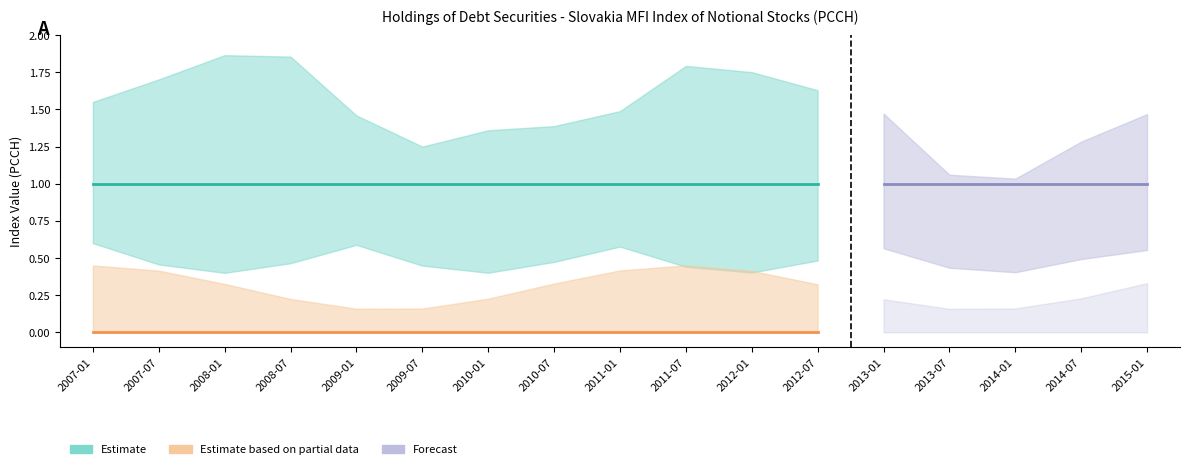

True or false: OBS_VALUE_upper and UNIT_MULT intersect in this chart.

False